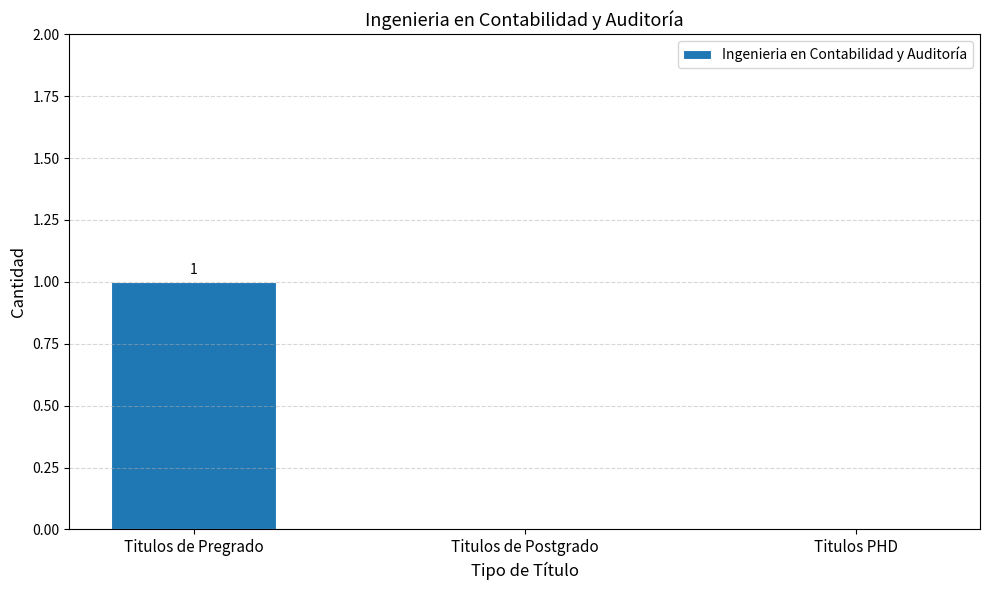

Which category has the highest value across all series?

Titulos de Pregrado